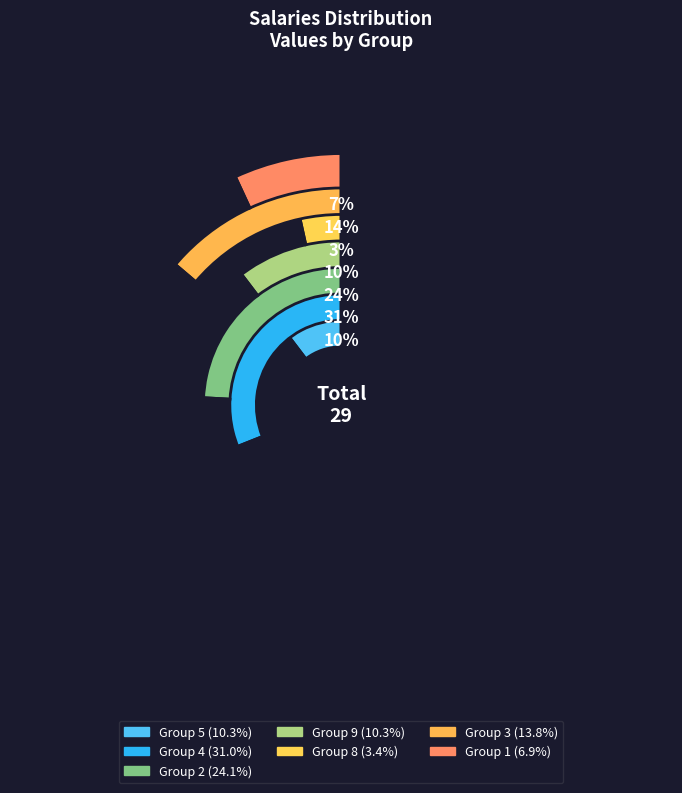

Which slice is the smallest?

8